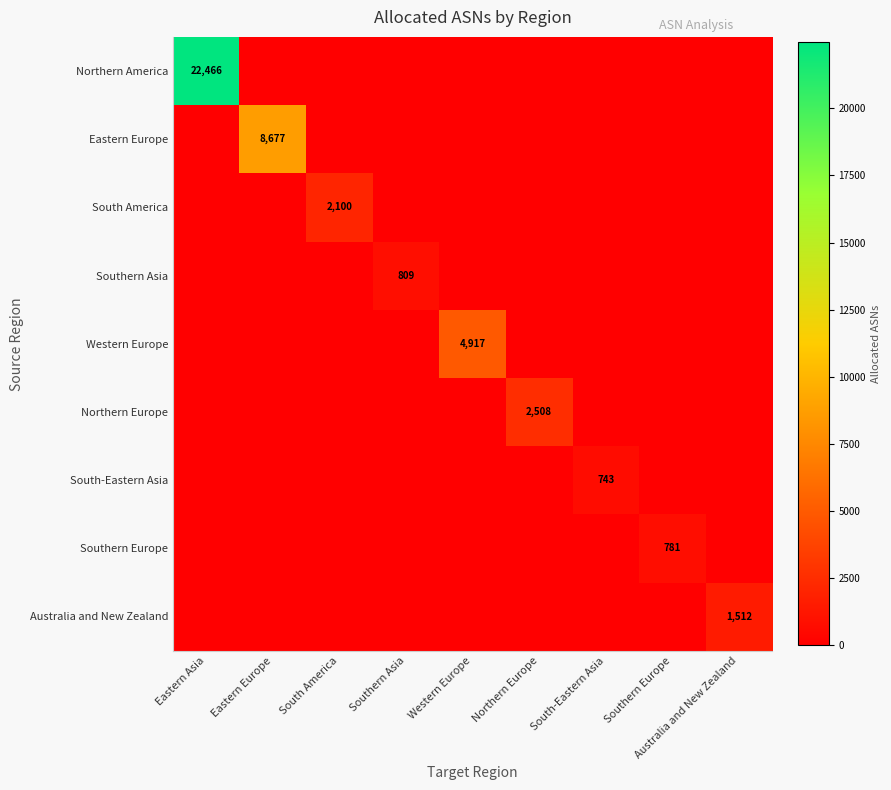

The Southern Europe series shows 781 at Southern Europe. True or false?

True